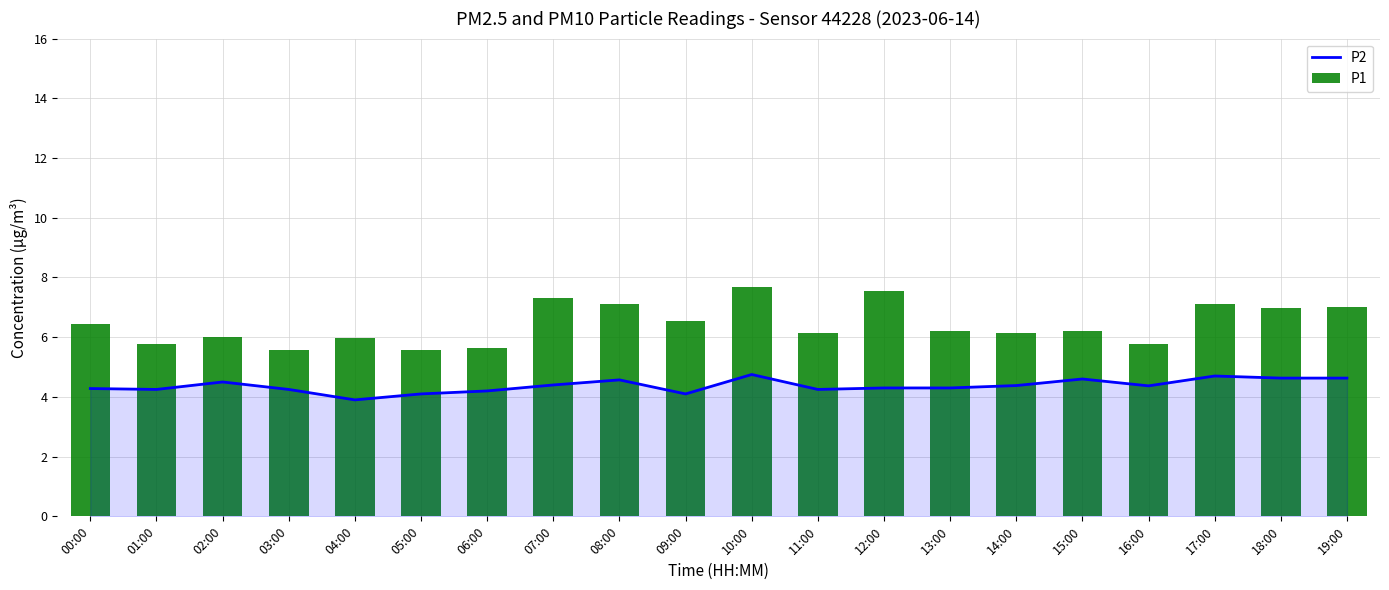

Reading left to right, extract all data points from this chart.

P2: 00:00=4.3	01:00=4.2	02:00=4.5	03:00=4.2	04:00=3.9	05:00=4.1	06:00=4.2	07:00=4.4	08:00=4.6	09:00=4.1	10:00=4.8	11:00=4.2	12:00=4.3	13:00=4.3	14:00=4.4	15:00=4.6	16:00=4.4	17:00=4.7	18:00=4.6	19:00=4.6
P1: 00:00=6.5	01:00=5.8	02:00=6.0	03:00=5.6	04:00=6.0	05:00=5.6	06:00=5.7	07:00=7.3	08:00=7.1	09:00=6.5	10:00=7.7	11:00=6.1	12:00=7.5	13:00=6.2	14:00=6.2	15:00=6.2	16:00=5.8	17:00=7.1	18:00=7.0	19:00=7.0